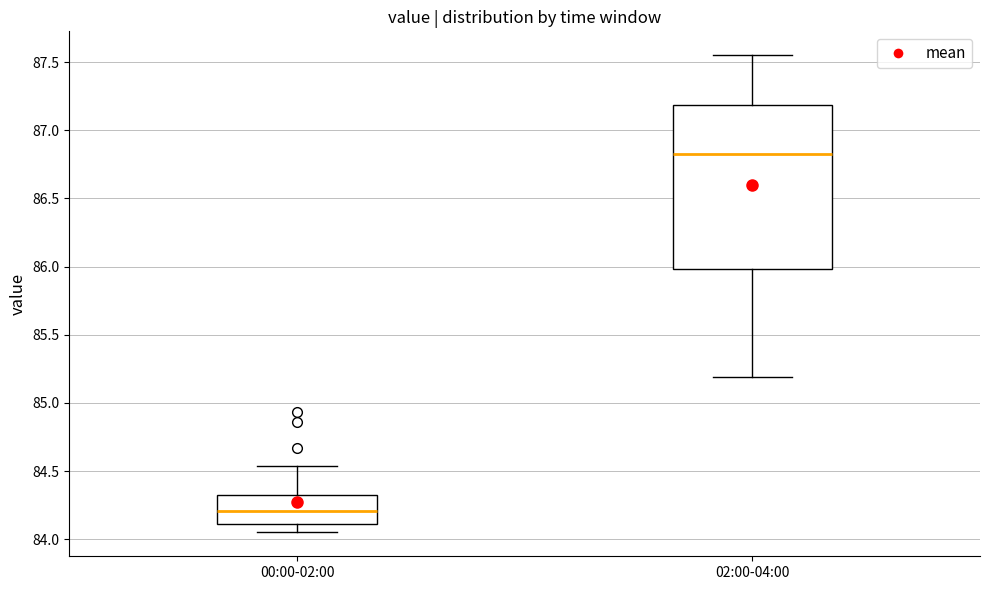

Reading left to right, transcribe this box plot: for each box, give where its median line is, the range the box spans, and where its two whiskers end, as read against the y-axis. The values are not printed on the chart, so give them approximately, as read against the axis.

00:00-02:00: median 84.20, box 84.10 to 84.35, whiskers 84.05 to 84.55
02:00-04:00: median 86.85, box 86.00 to 87.20, whiskers 85.20 to 87.55